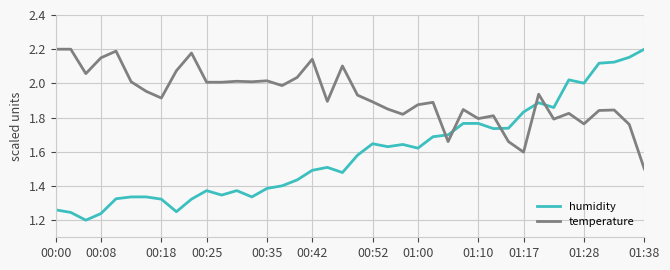

List the series in order of their overall mean, lowest first.

humidity, temperature